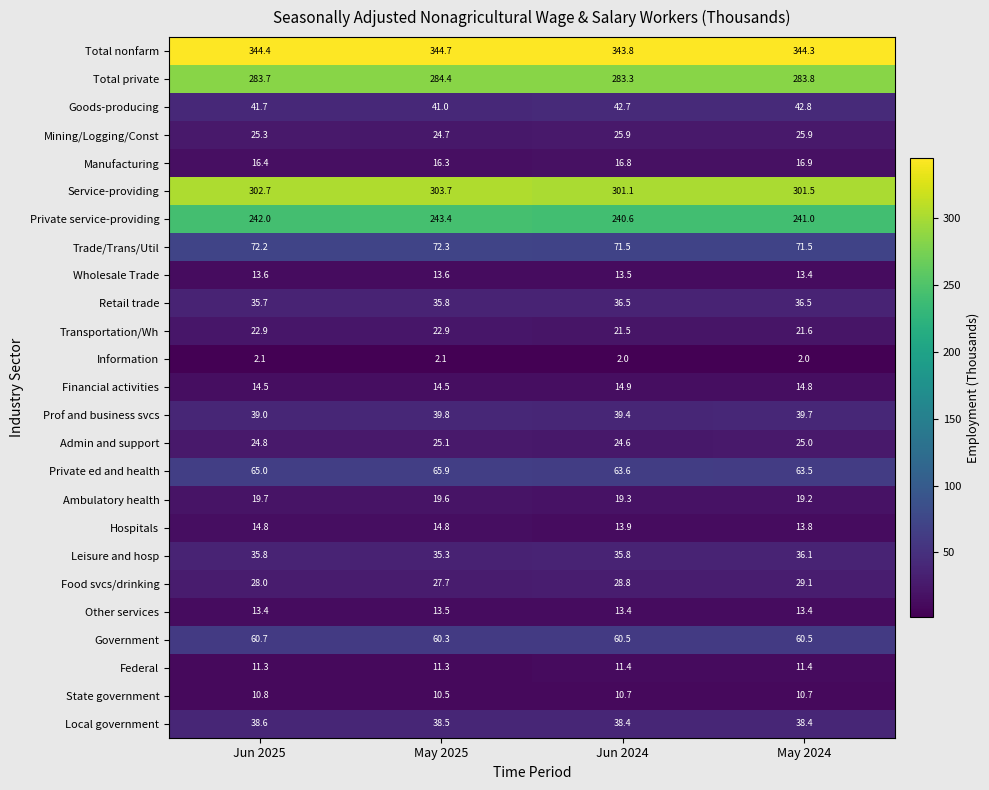

Which series has the widest spread of values?

Private service-providing